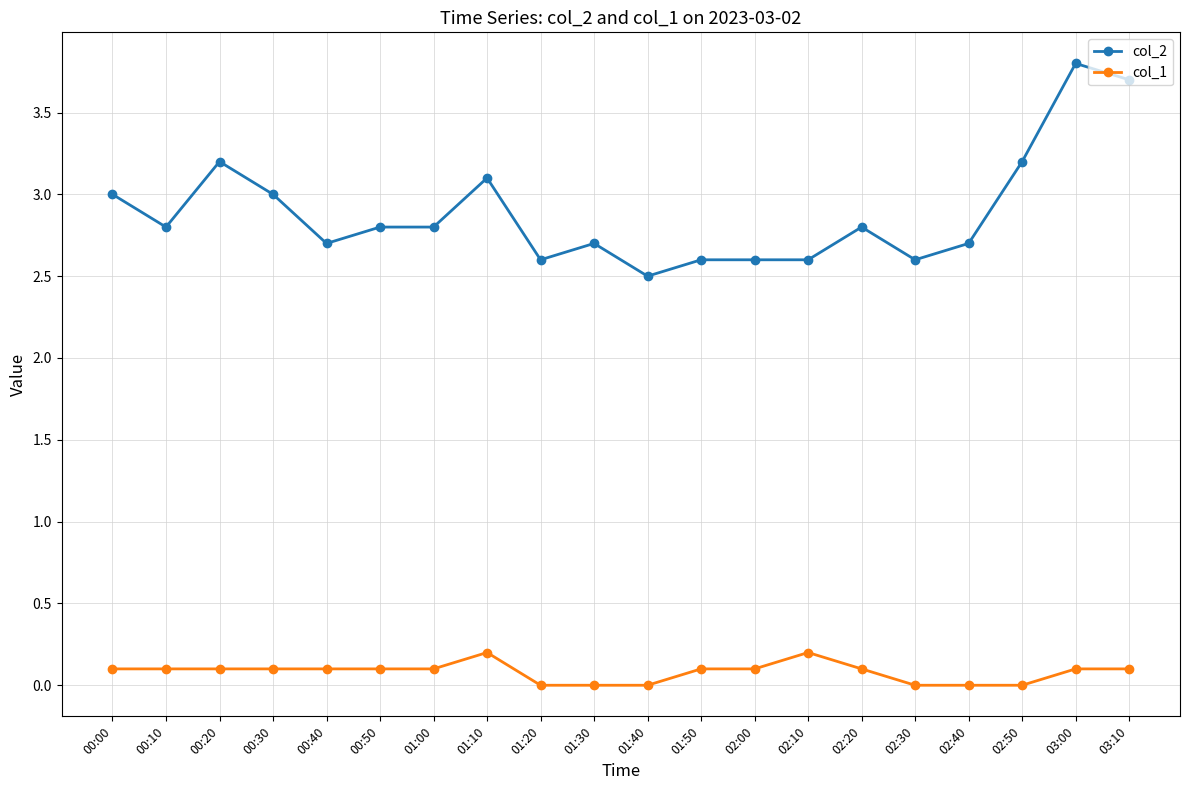

At which category does col_2 reach its first local peak?

00:20